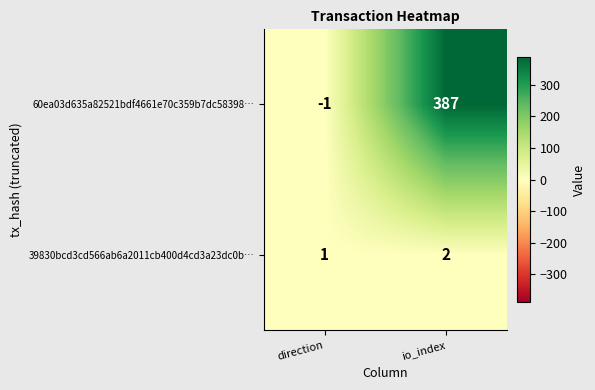

What is the spread (max minus min) of values at direction?

2